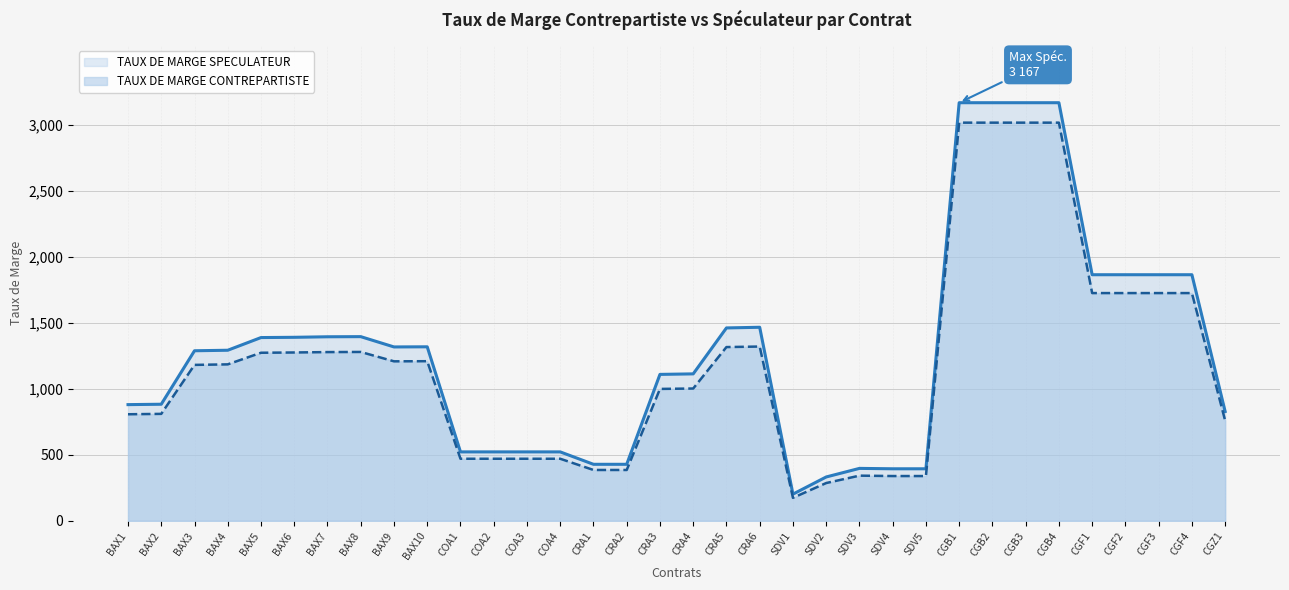

Reading left to right, what are all the values shown in this chart?

TAUX DE MARGE SPECULATEUR: 880	883	1288	1292	1388	1390	1394	1395	1317	1318	522	522	522	522	428	428	1109	1113	1461	1466	202	332	397	394	394	3167	3167	3167	3167	1864	1864	1864	1864	828
TAUX DE MARGE CONTREPARTISTE: 807	810	1181	1185	1273	1275	1278	1279	1208	1209	470	470	470	470	385	385	999	1002	1316	1320	174	286	342	339	339	3016	3016	3016	3016	1725	1725	1725	1725	759